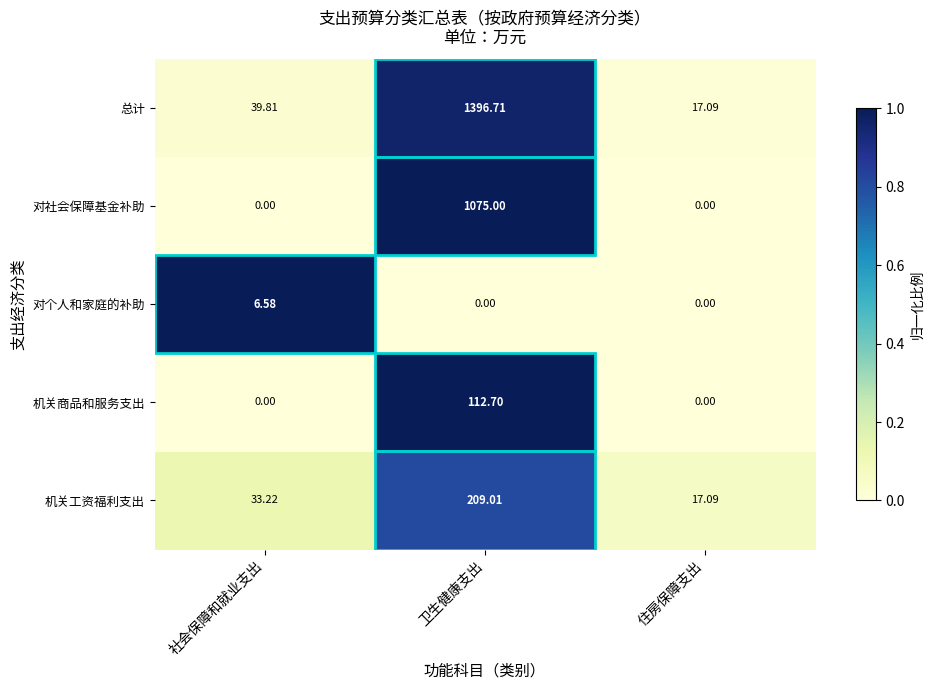

At which category does the chart reach its peak across all series?

卫生健康支出